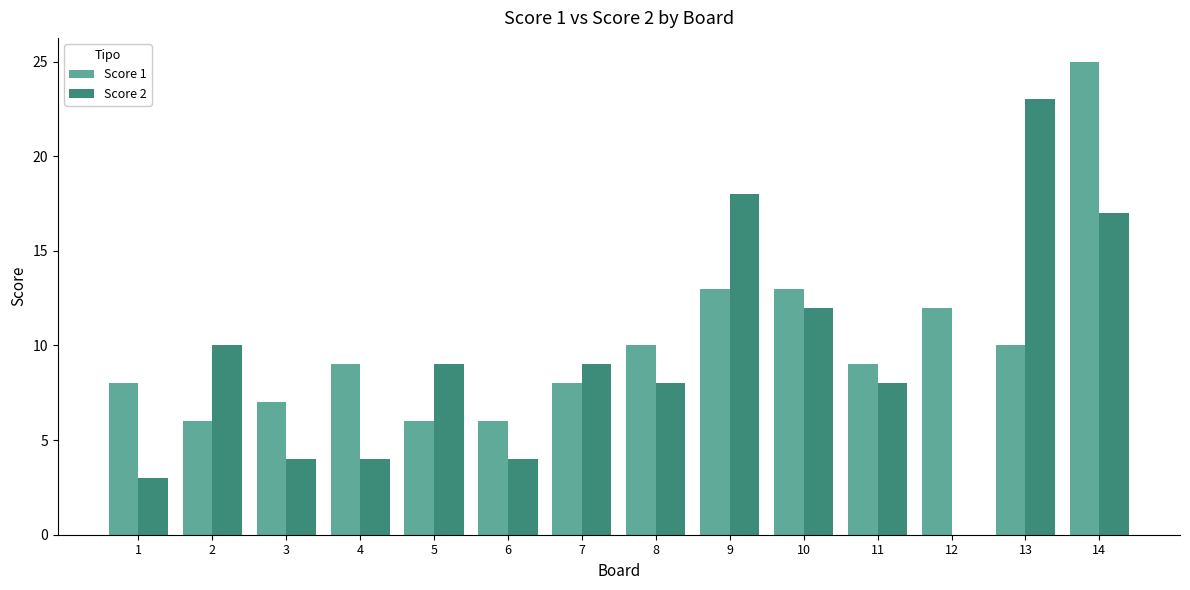

Which series has the largest range (max minus min)?

Score 2